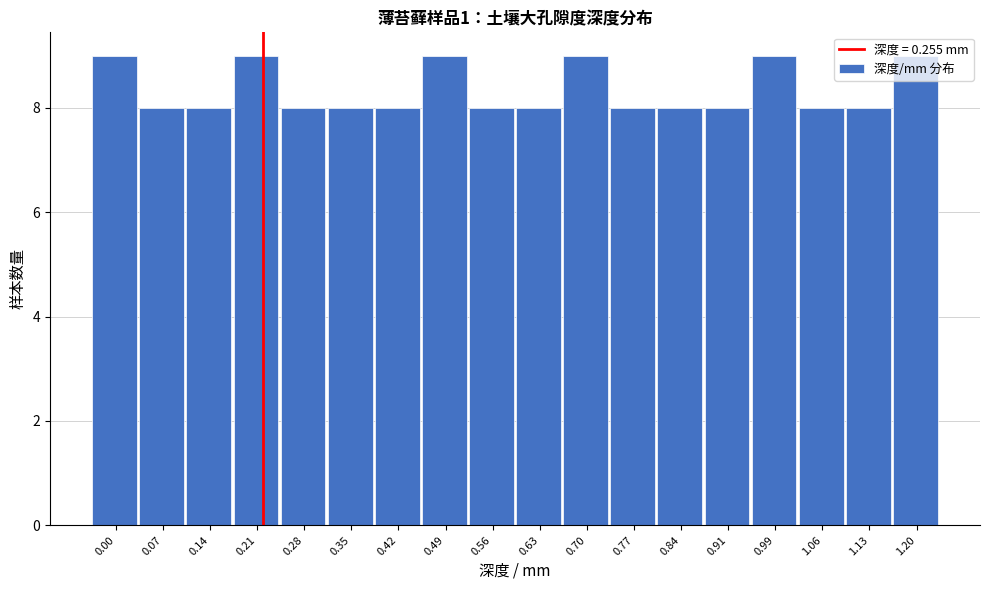

Is it true that the value at 1.13 is 14?

False